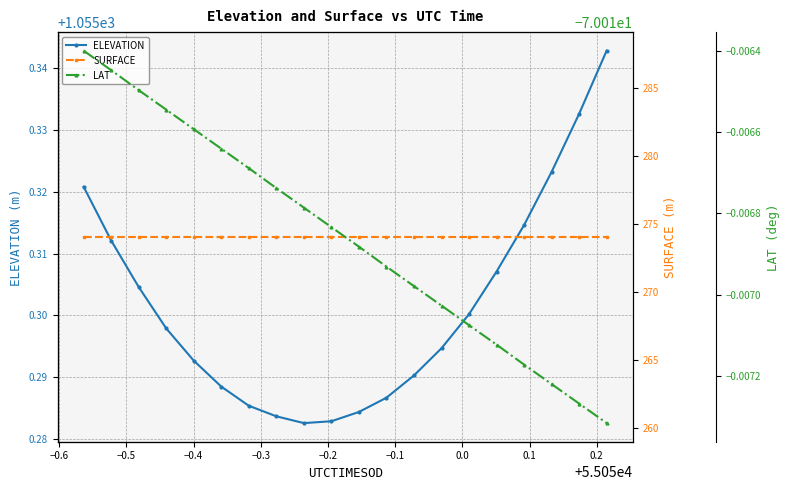

What are all the series names shown in the legend?

ELEVATION, SURFACE, LAT